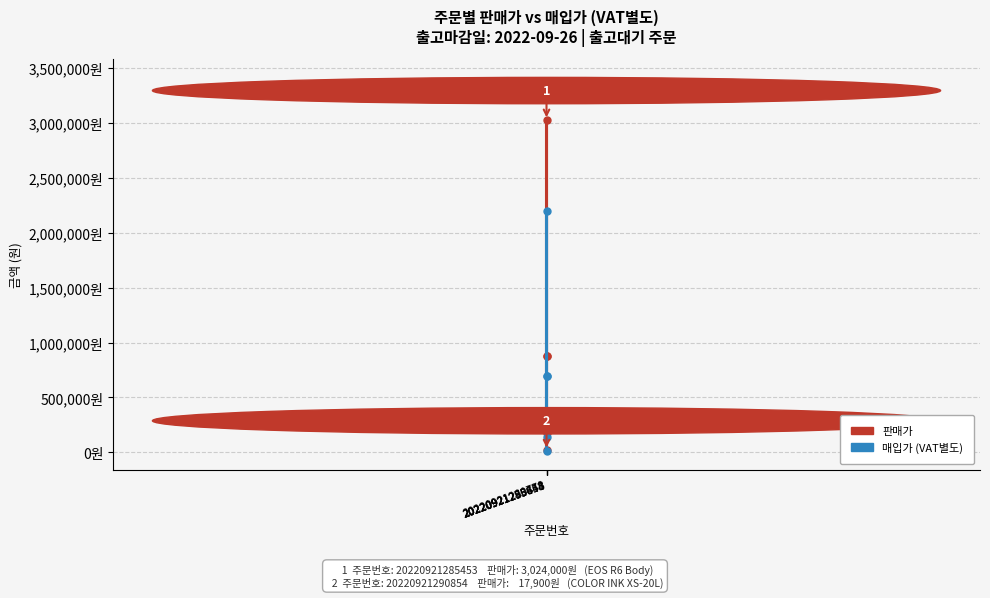

List the series in order of their overall mean, highest first.

판매가, 매입가 (VAT별도)